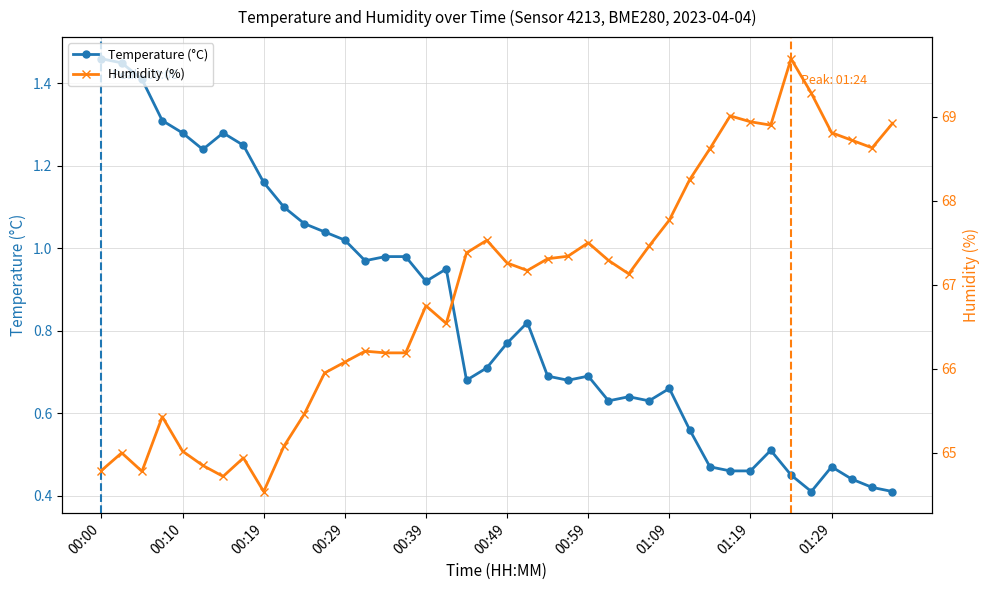

Where is humidity nearest to the value 67?

01:04